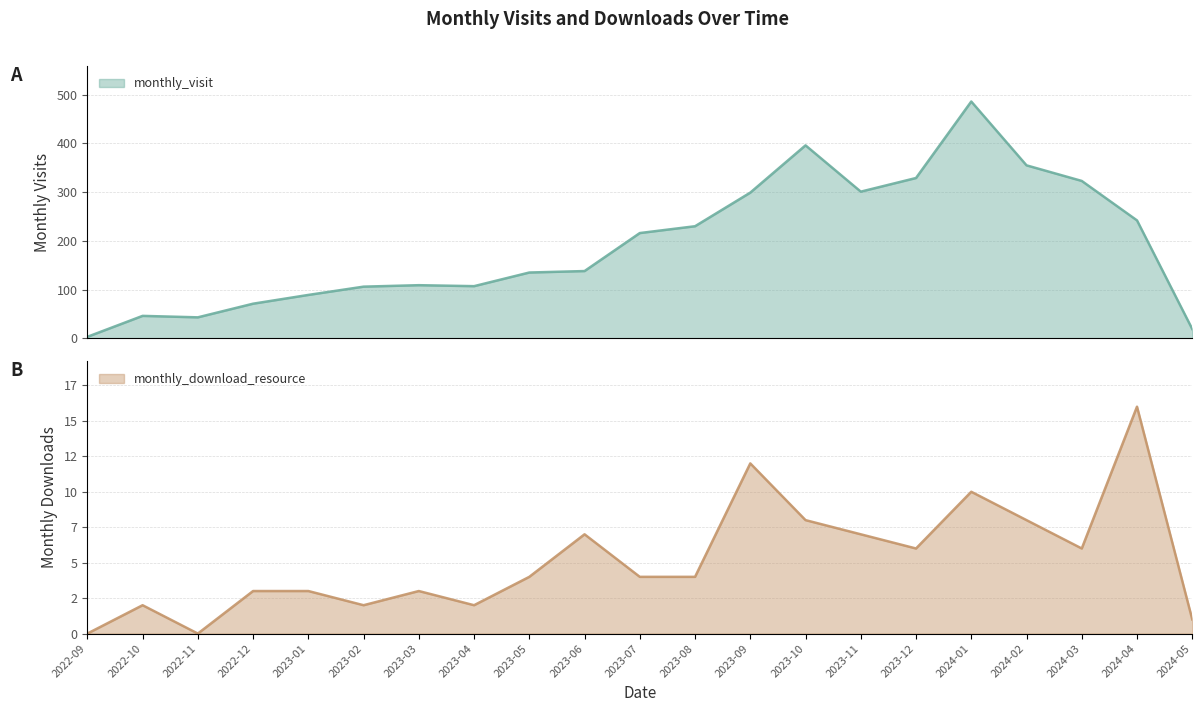

How many values in the monthly_visit series exceed 138?

10